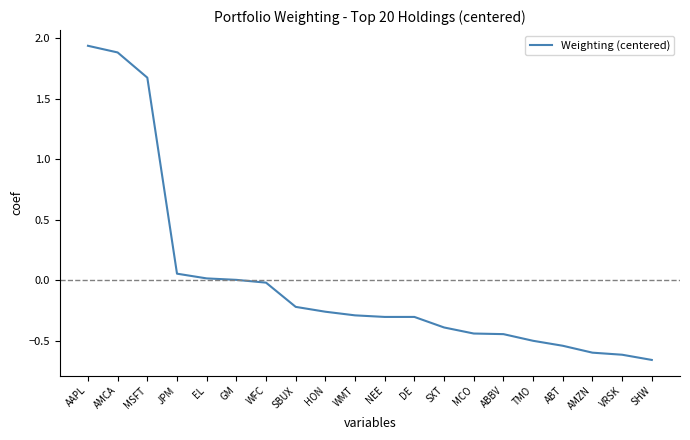

The value at AMCA is 1.9. True or false?

True